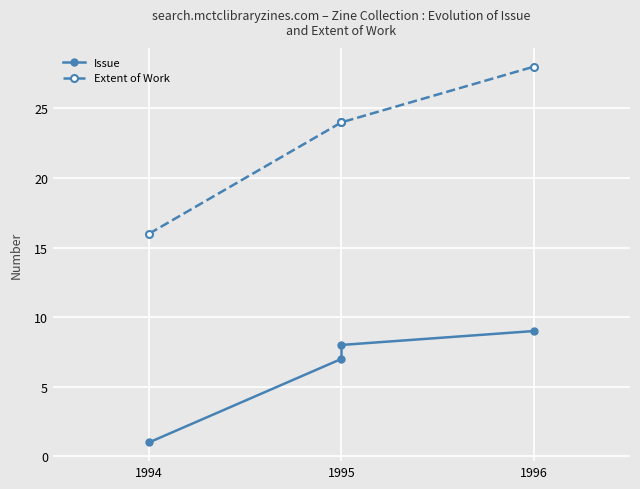

True or false: Issue and Extent of Work cross at least once.

False